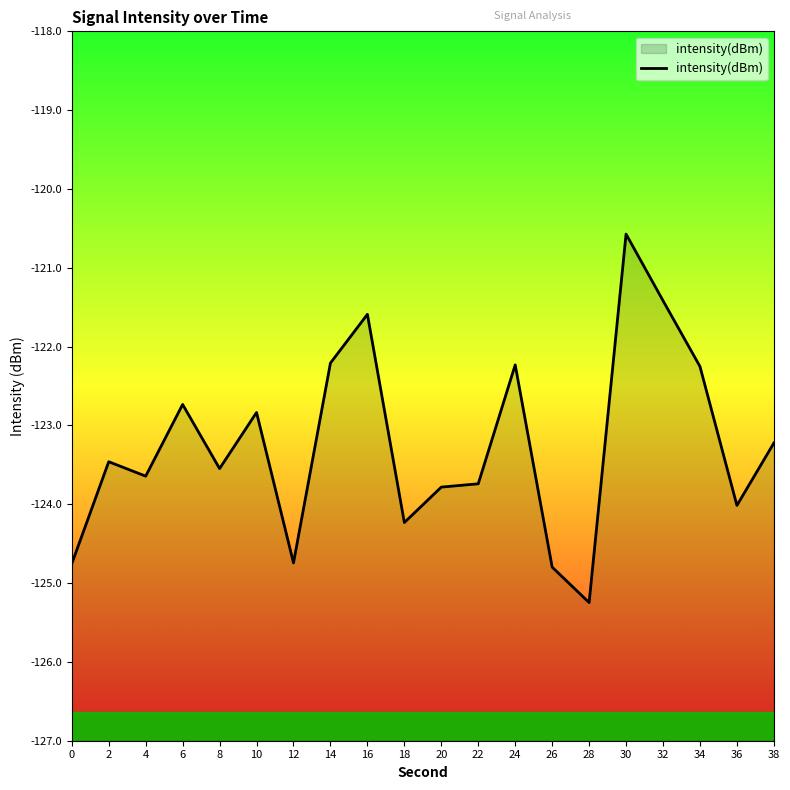

At which category does the data reach its first local peak?

2